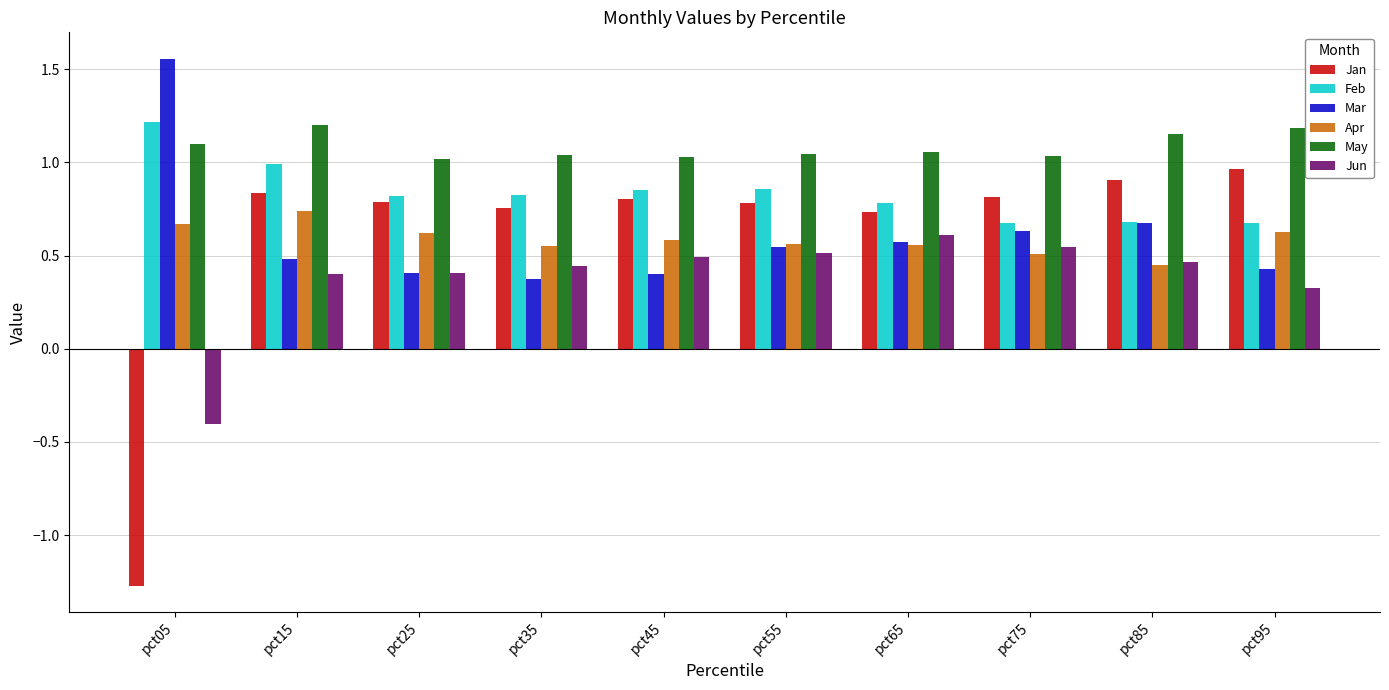

Does the chart contain any negative values?

Yes